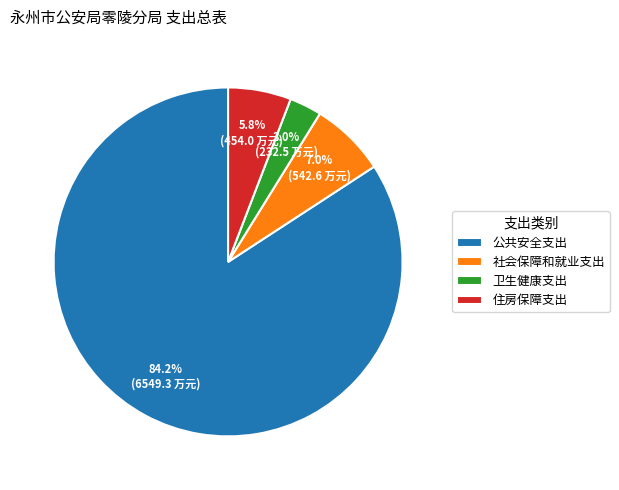

What is the ratio of the value at 社会保障和就业支出 to the value at 公共安全支出?

0.1